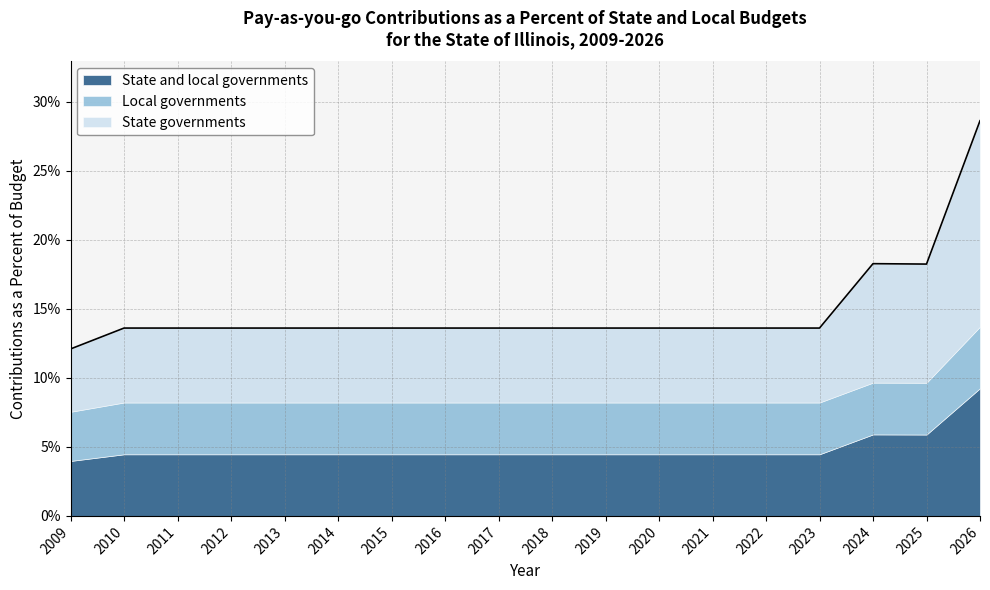

True or false: Local governments and State governments intersect in this chart.

False